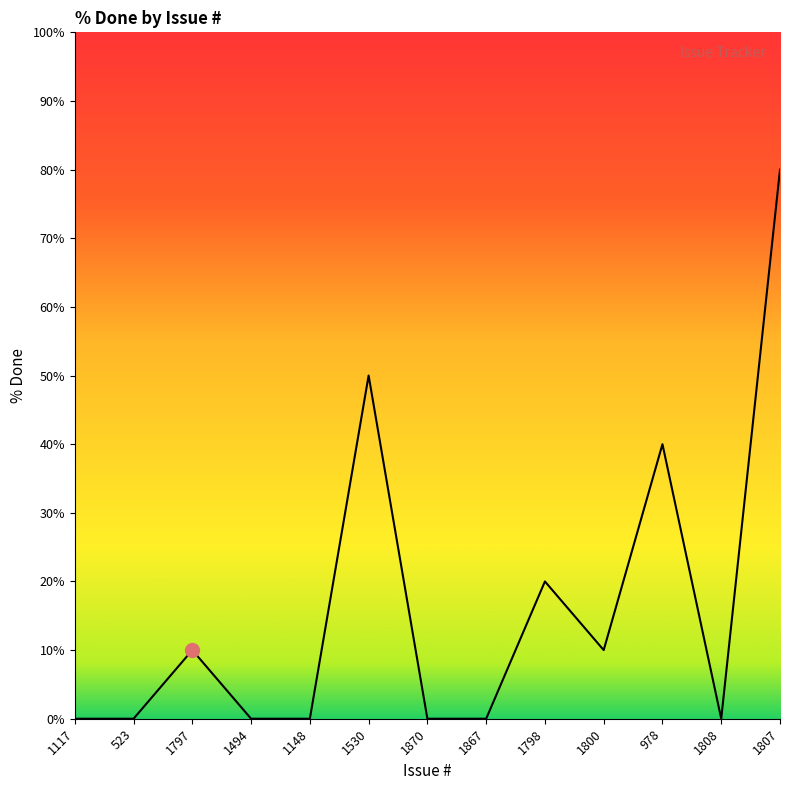

Where is the data nearest to the value 40?

978